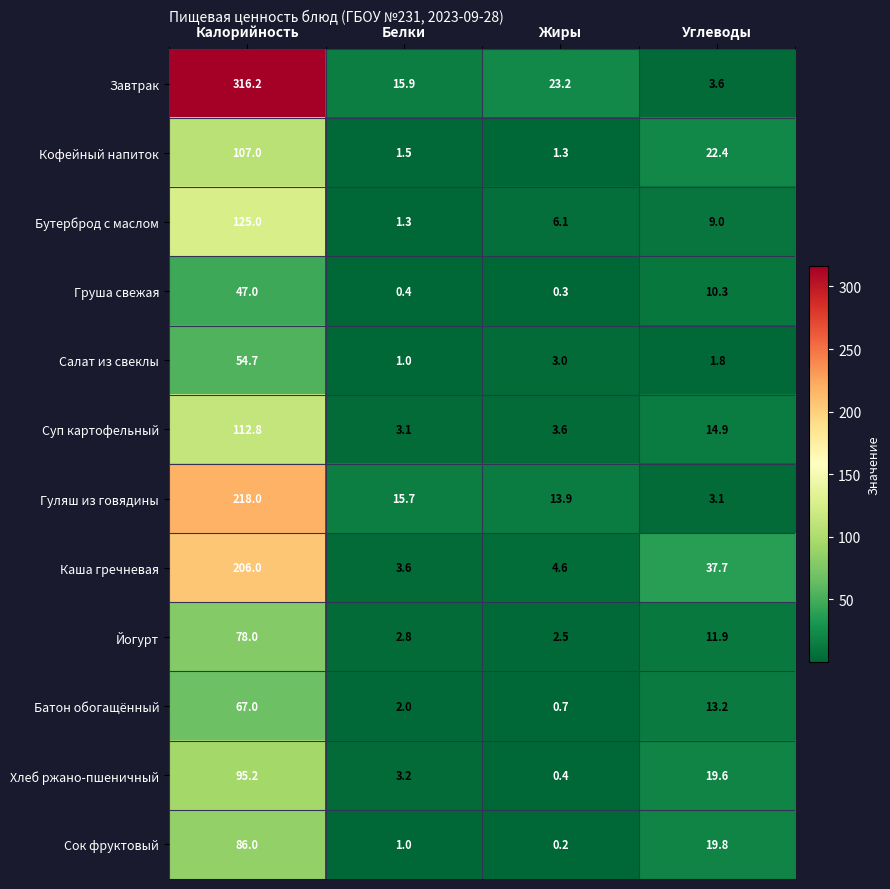

What is the total value across all series at Белки?

51.5